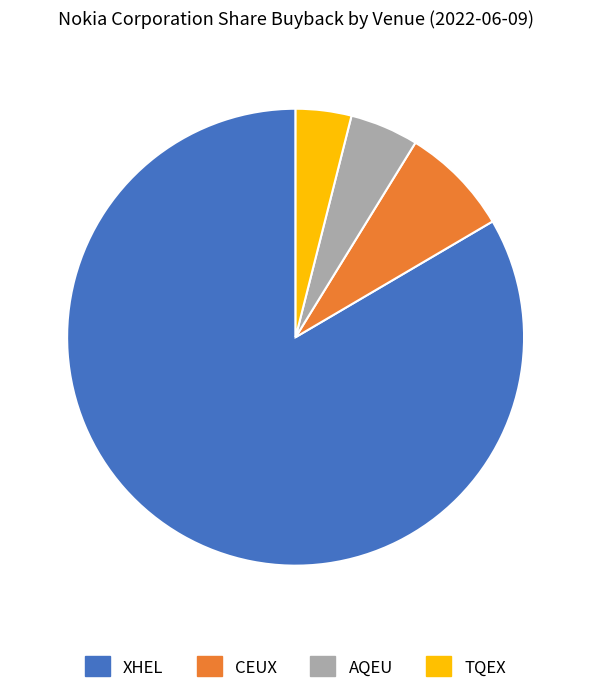

The AQEU slice represents 5% of the pie. True or false?

True